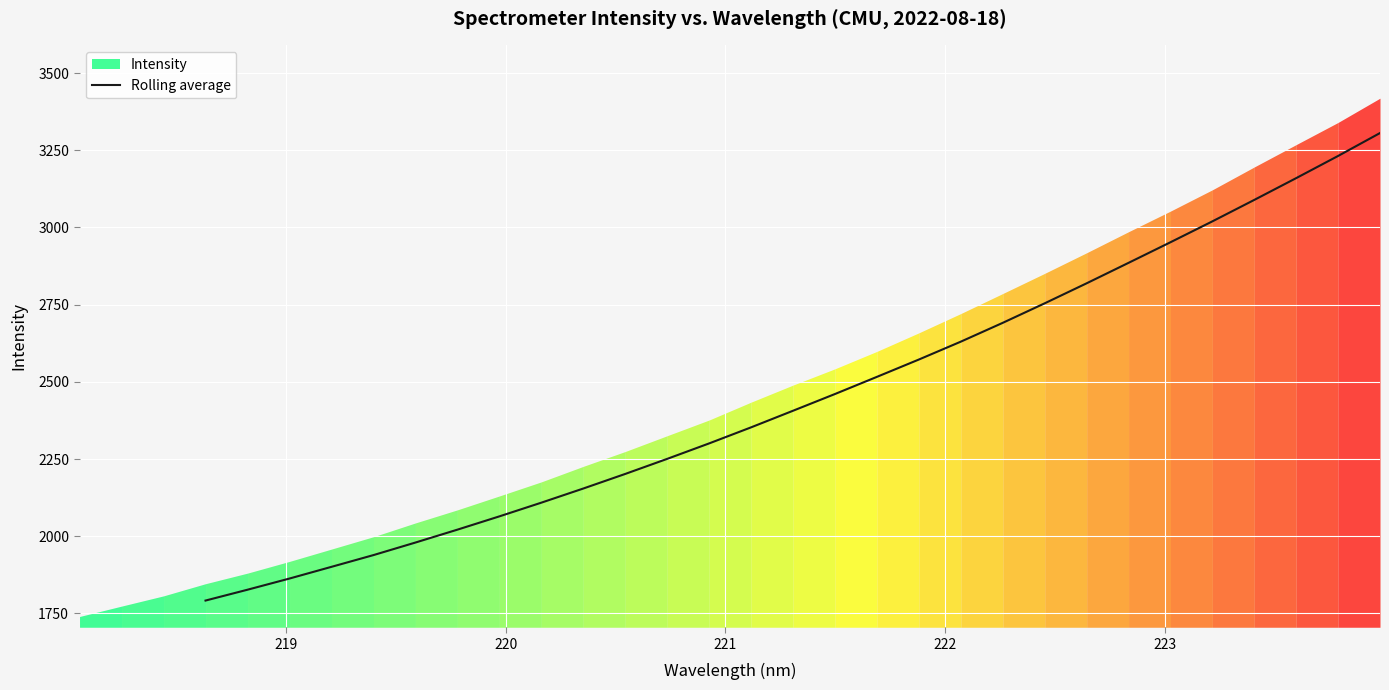

What is the lowest value of the Rolling average series?

1791.6